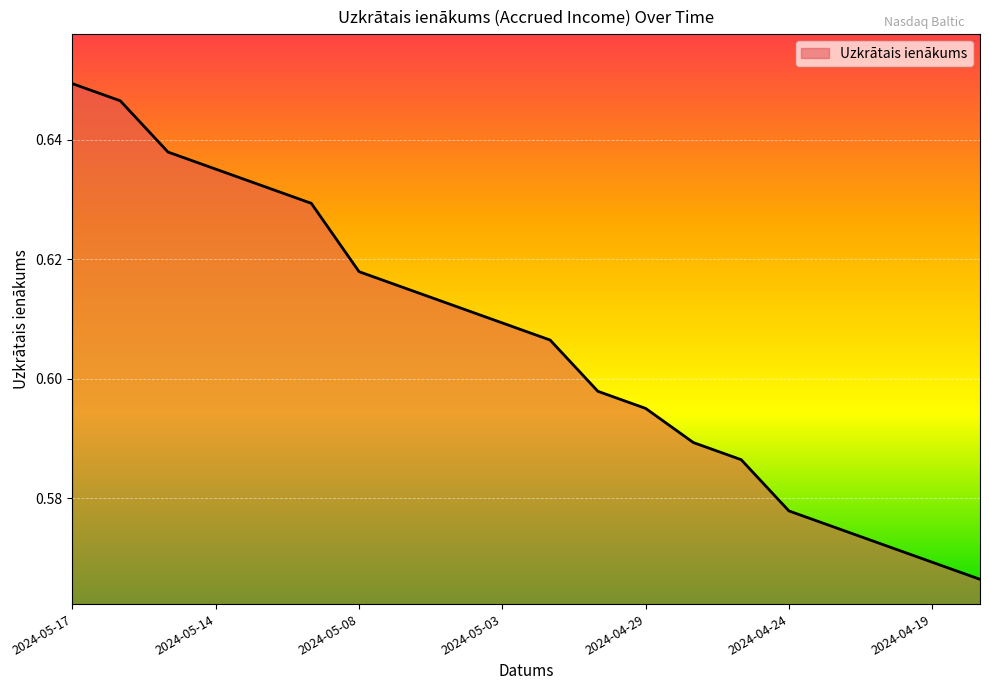

Which label corresponds to the smallest value in the chart?

2024-04-18